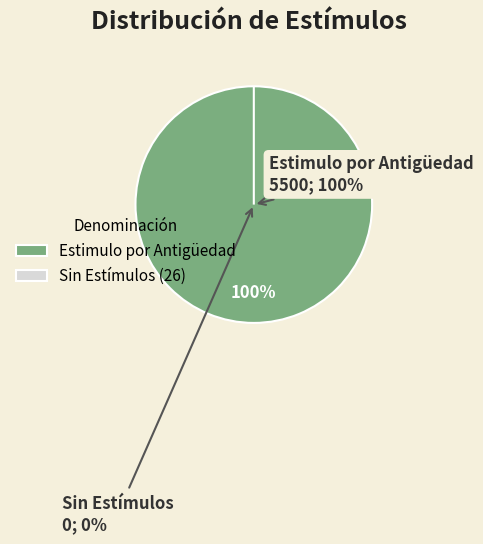

What is the total percentage of Estimulo por Antigüedad and No se Tiene Estimulos en este periodo?

100.0%